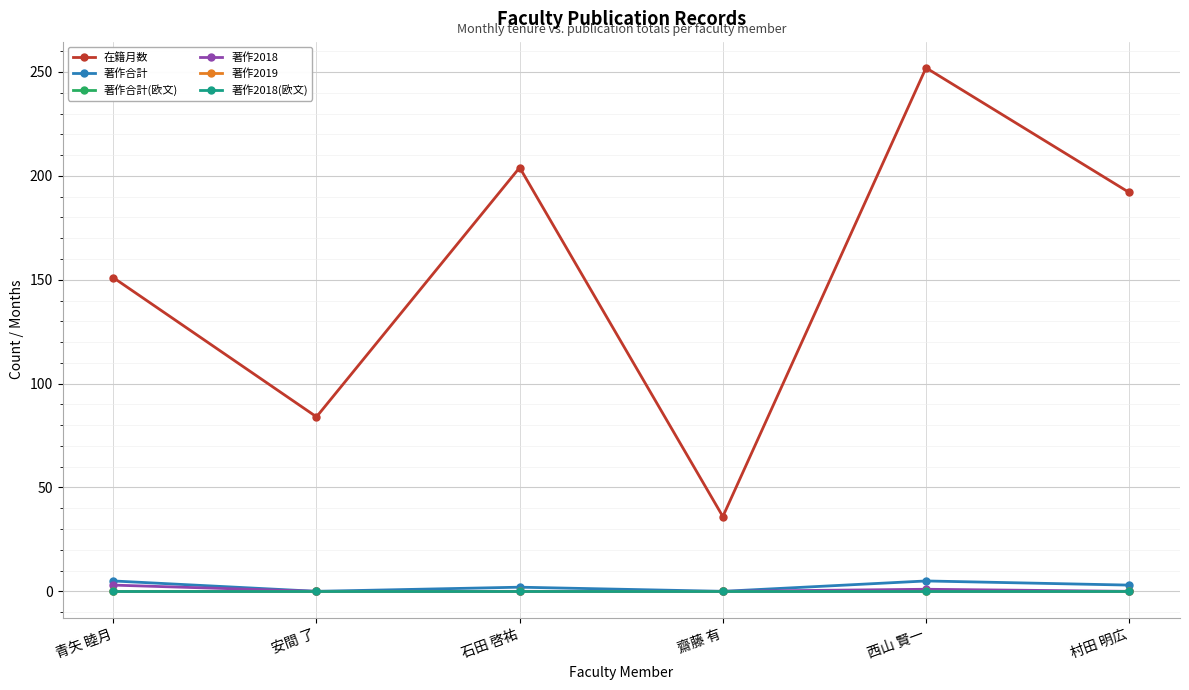

Does the chart have visible grid lines?

Yes